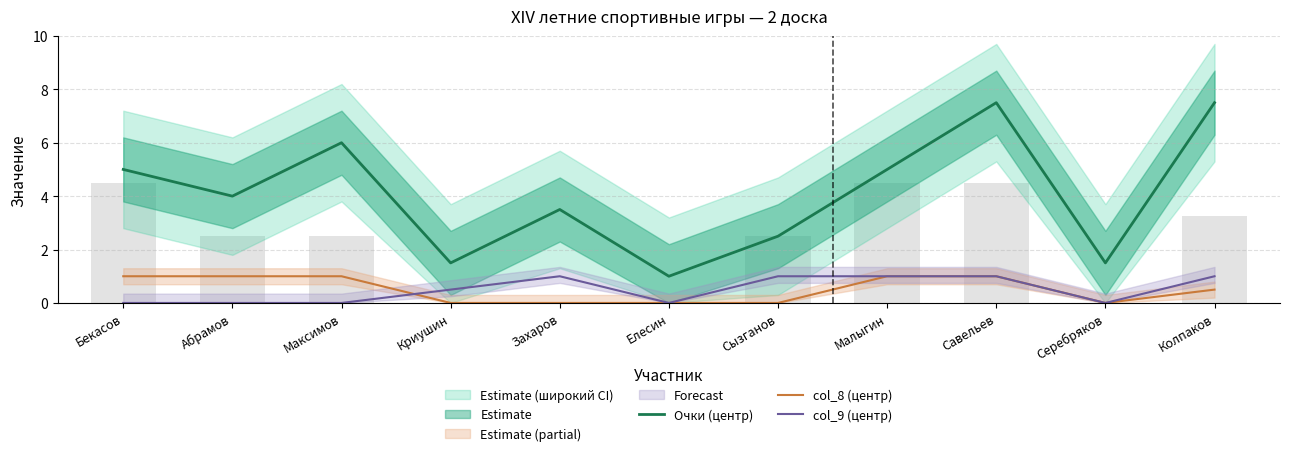

How many data points in col_8 (центр) are above 0?

6